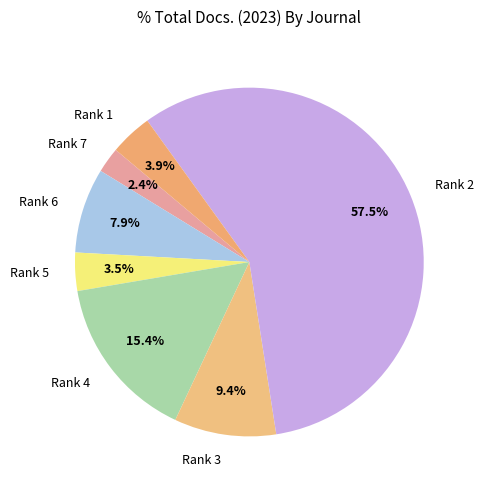

To the nearest percent, what is the average slice percentage?

14%